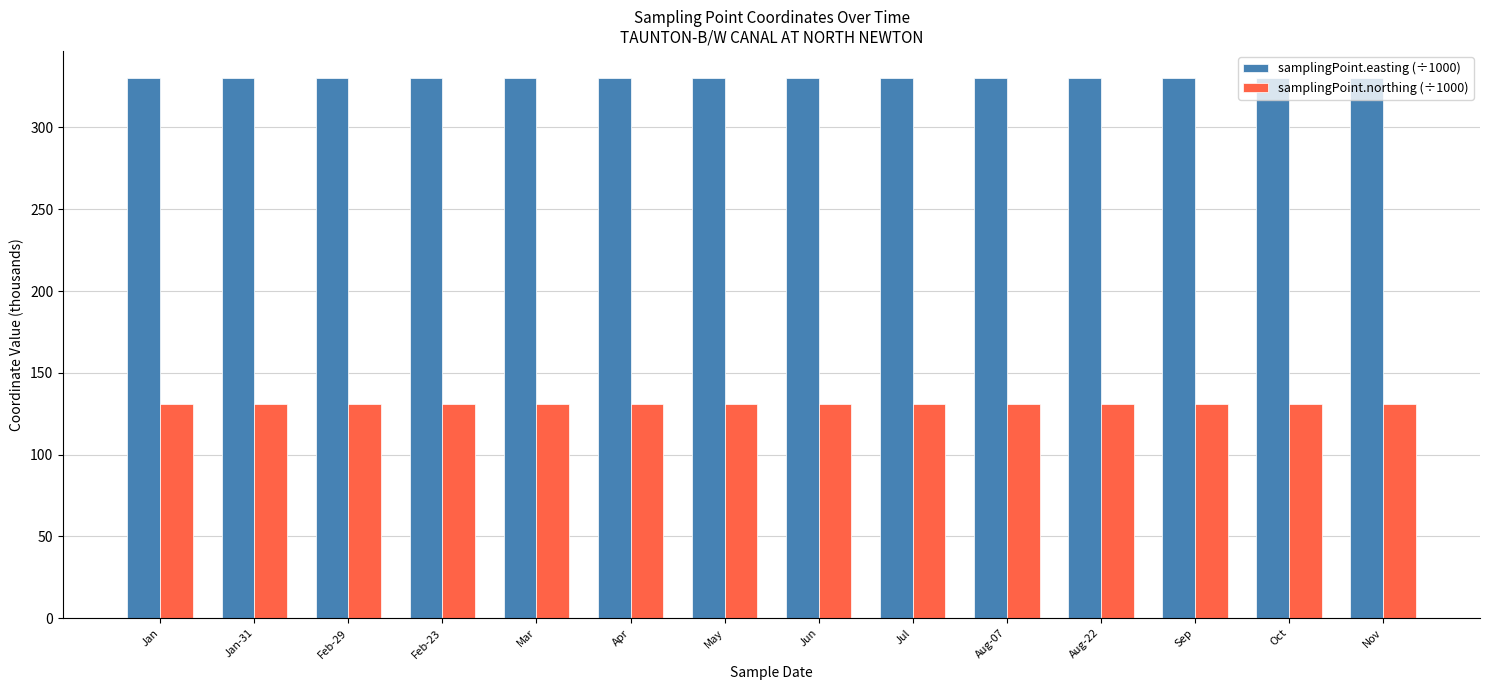

True or false: samplingPoint.easting (÷1000) has a value of 330.3 at Jun.

True